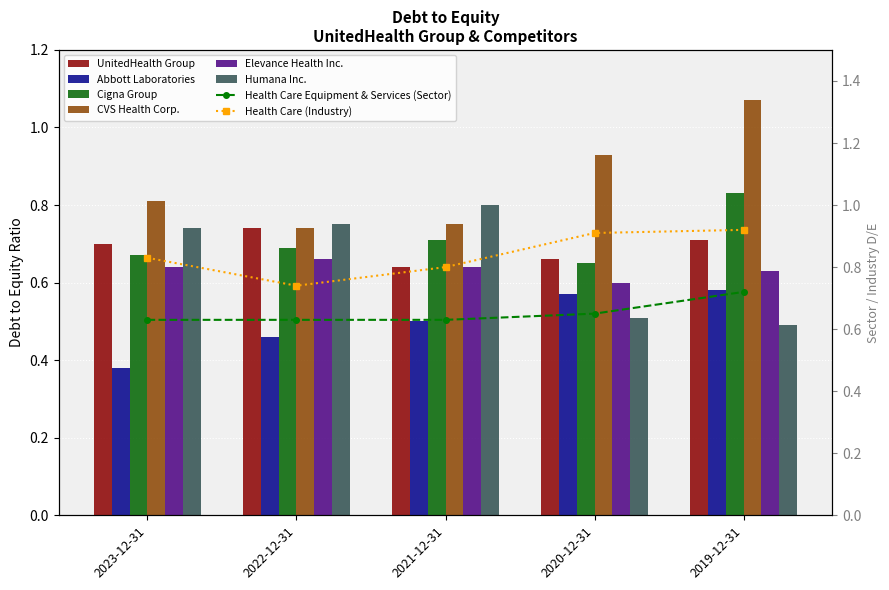

What is the difference between the maximum and minimum values in the Elevance Health Inc. series?

0.1